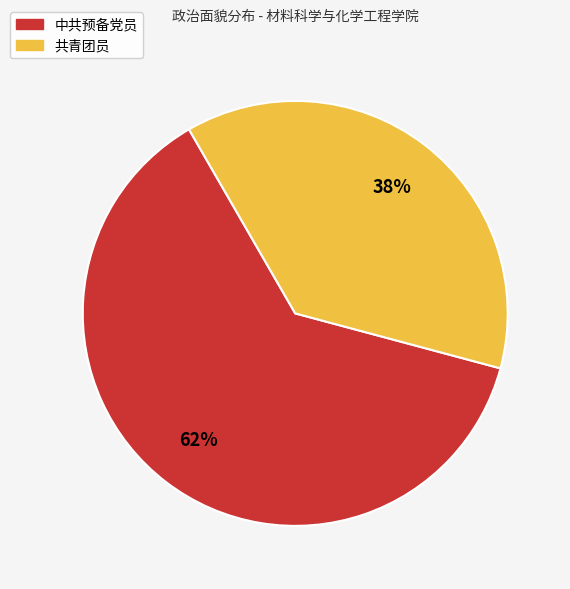

To the nearest percent, what is the average slice percentage?

50%